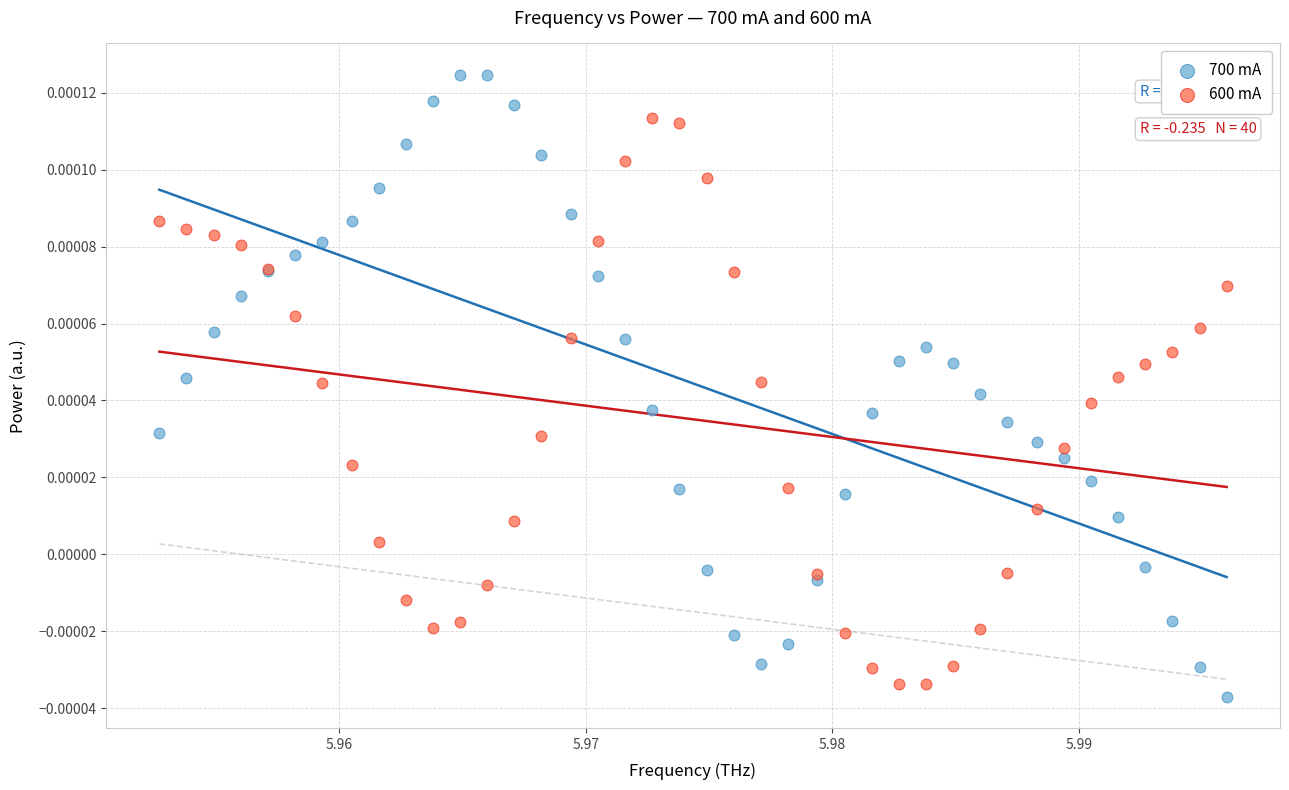

Which series contains the highest Y value?

700 mA